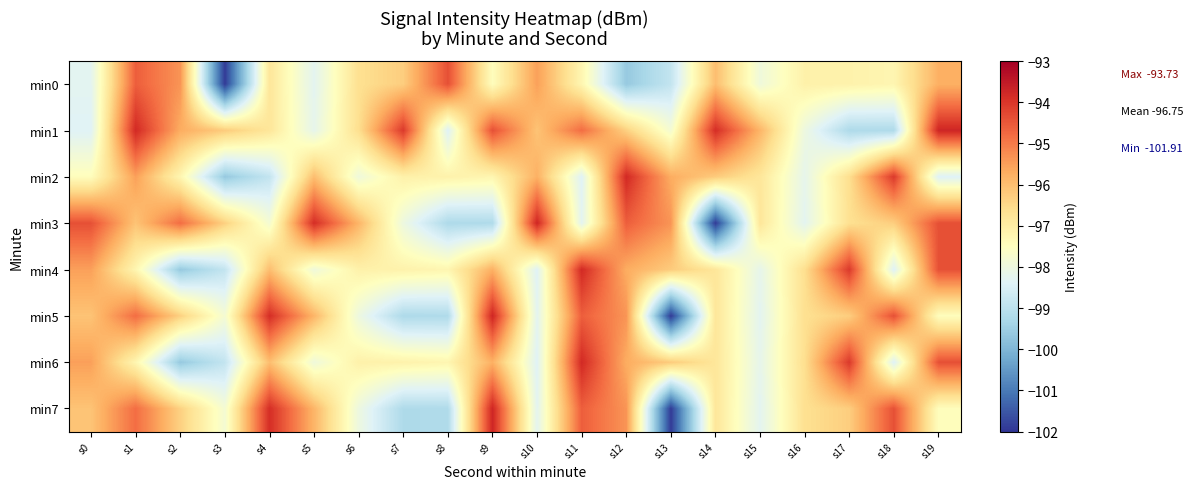

At how many categories does at least one series exceed -101?

20